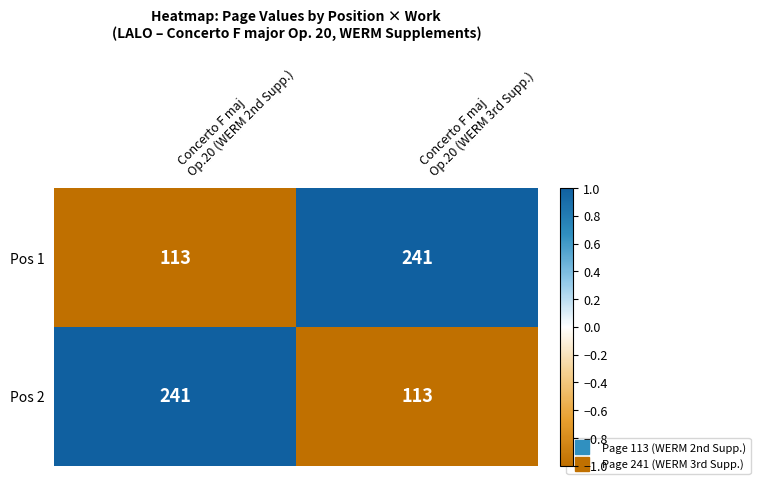

What is the lowest value of the Pos 1 series?

113